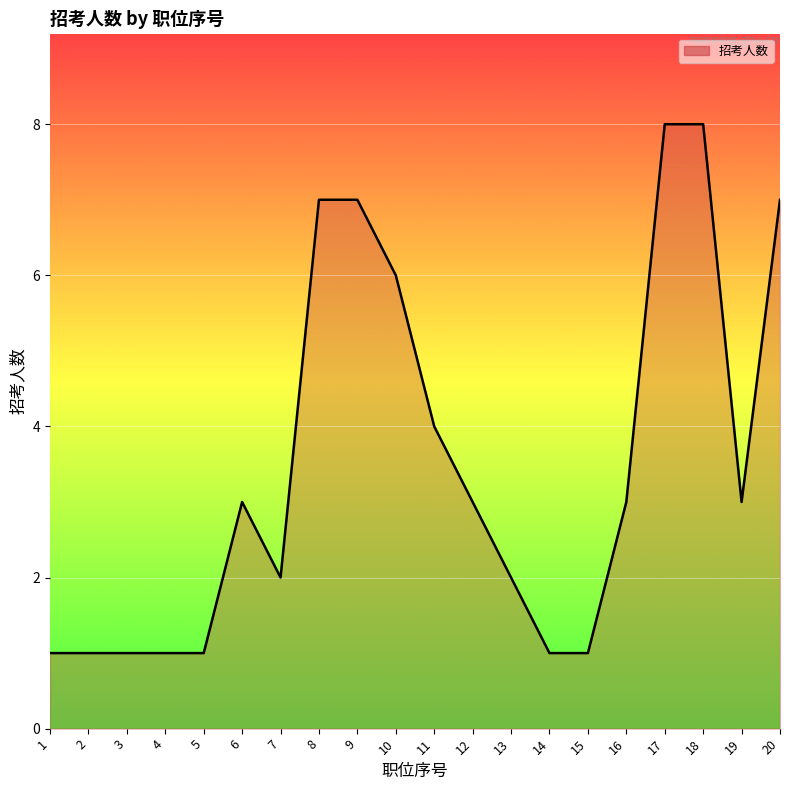

True or false: the data has more than 0 interior local peaks.

True